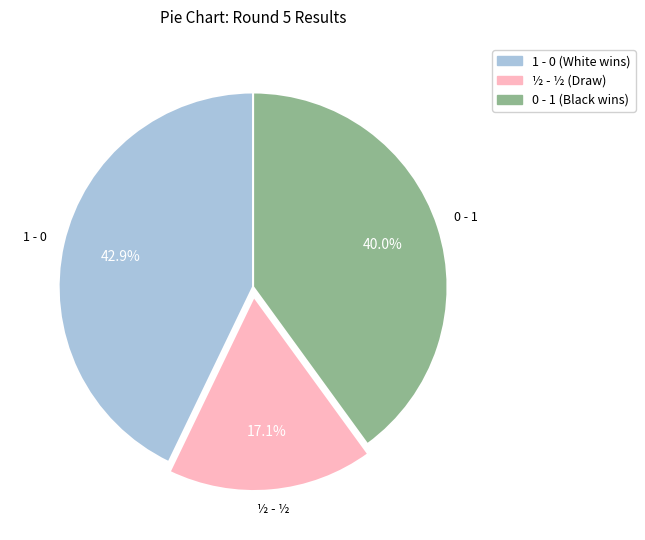

Does any single category account for the majority?

No